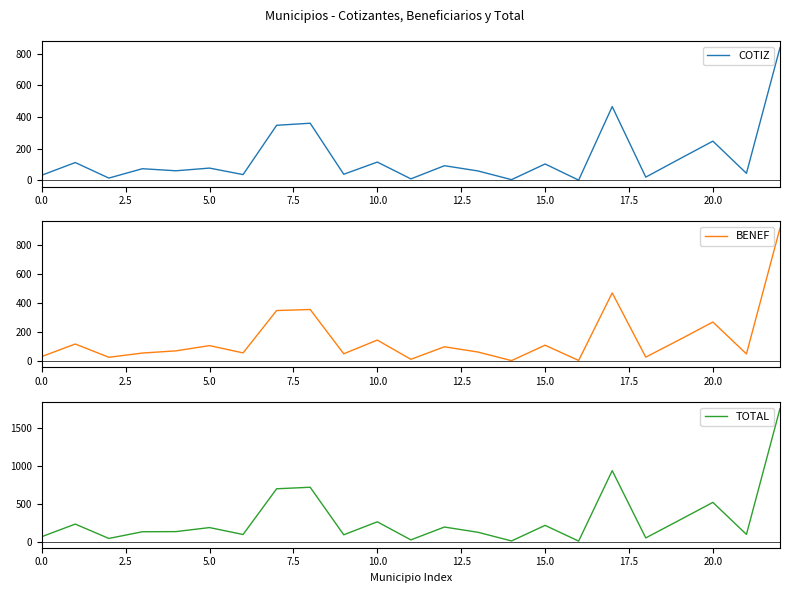

How many data points in BENEF are above 73?

11